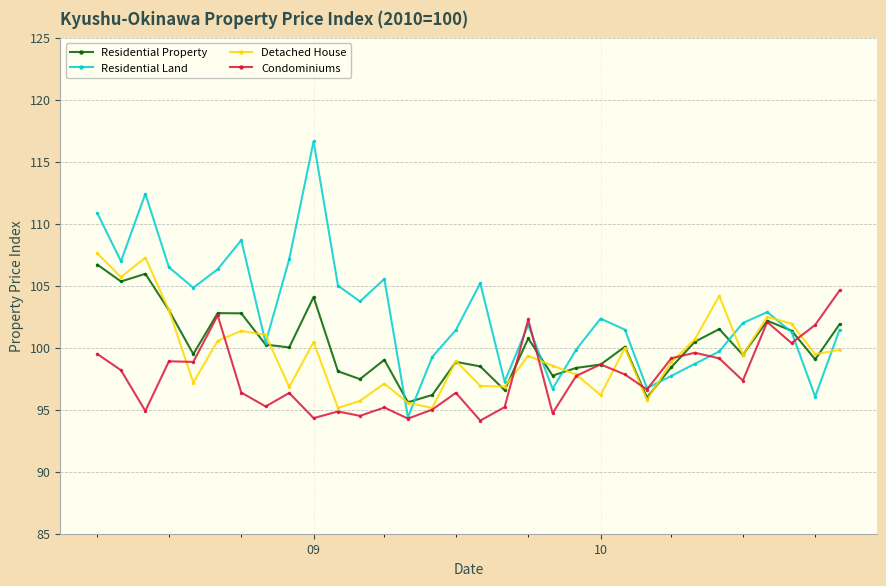

What is the highest value of the Detached House series?

107.6